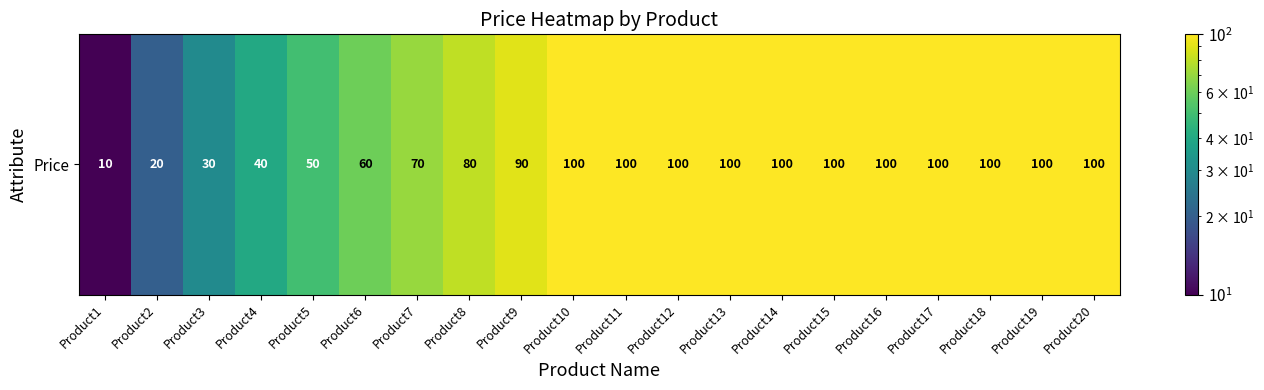

Rank the categories by value from lowest to highest.

Product1, Product2, Product3, Product4, Product5, Product6, Product7, Product8, Product9, Product10, Product11, Product12, Product13, Product14, Product15, Product16, Product17, Product18, Product19, Product20